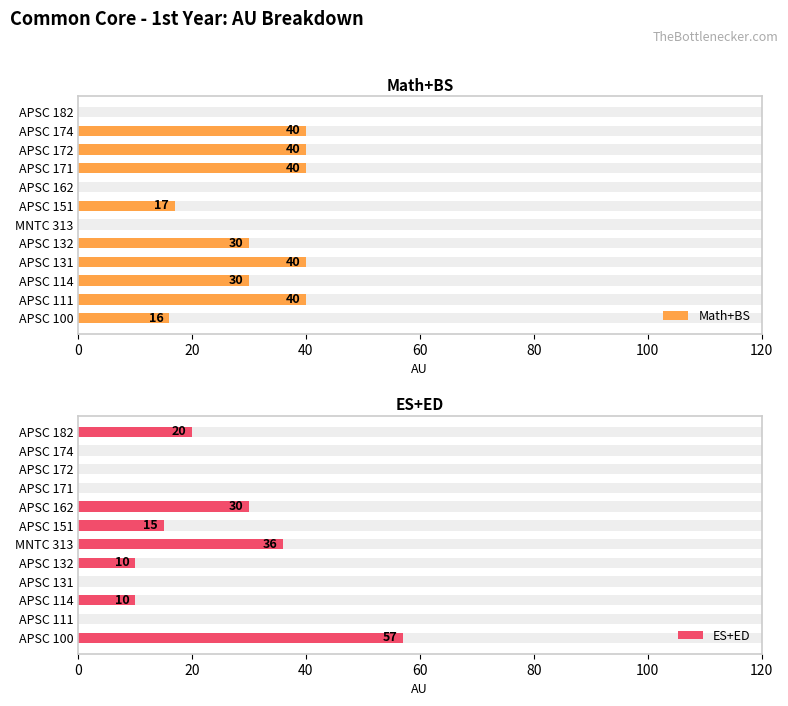

How many ES+ED values are between 0 and 30?

10